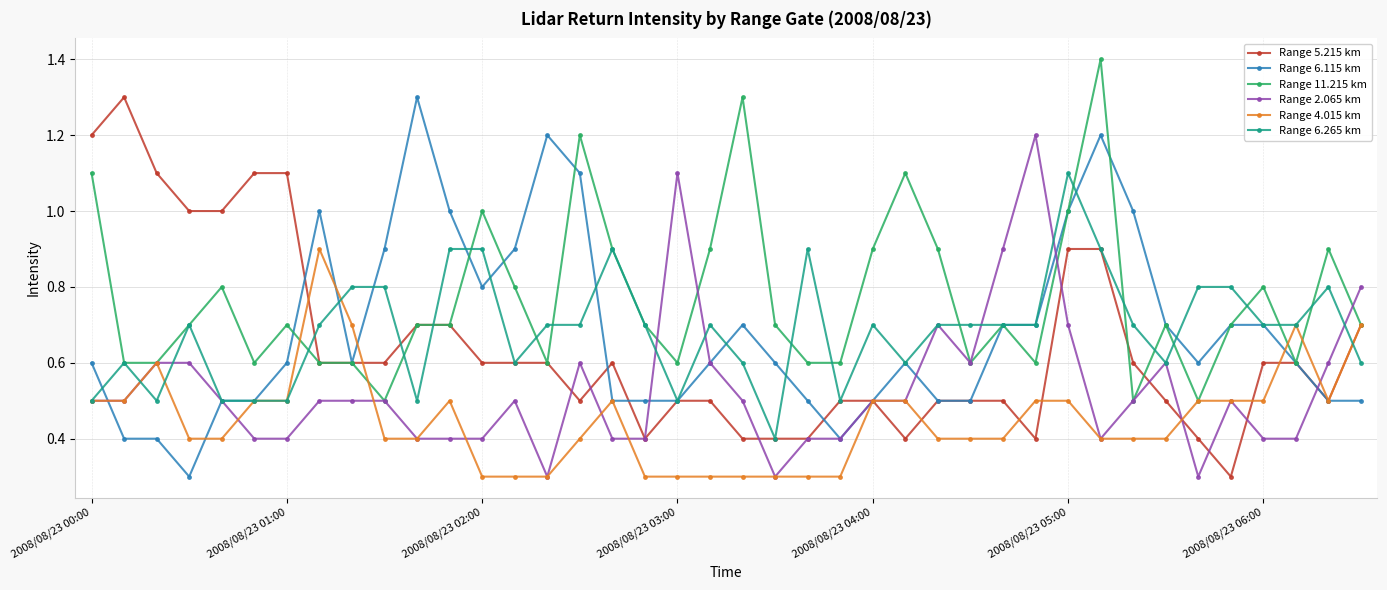

True or false: Range 6.265 km has more than 2 points higher than both neighbors.

True